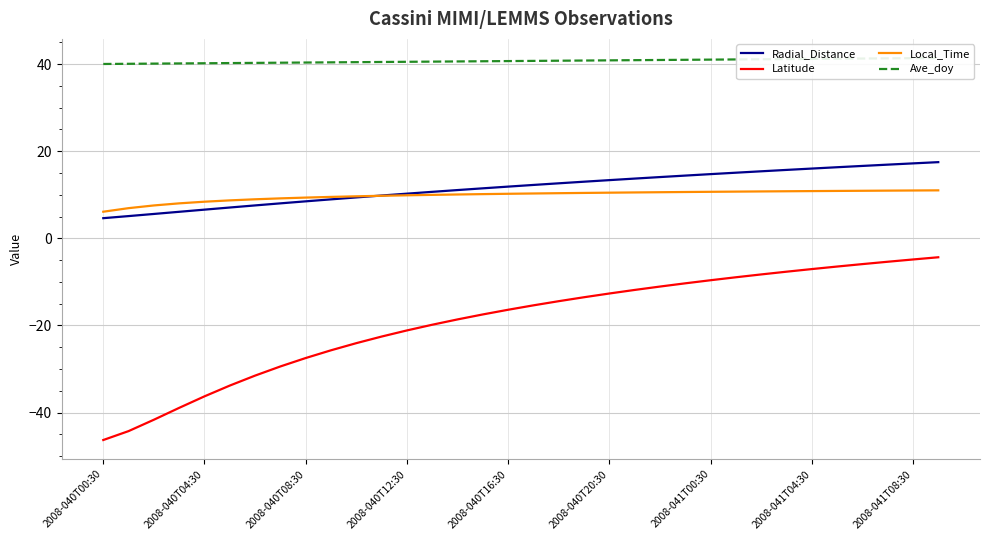

What are all the series names shown in the legend?

Radial_Distance, Latitude, Local_Time, Ave_doy